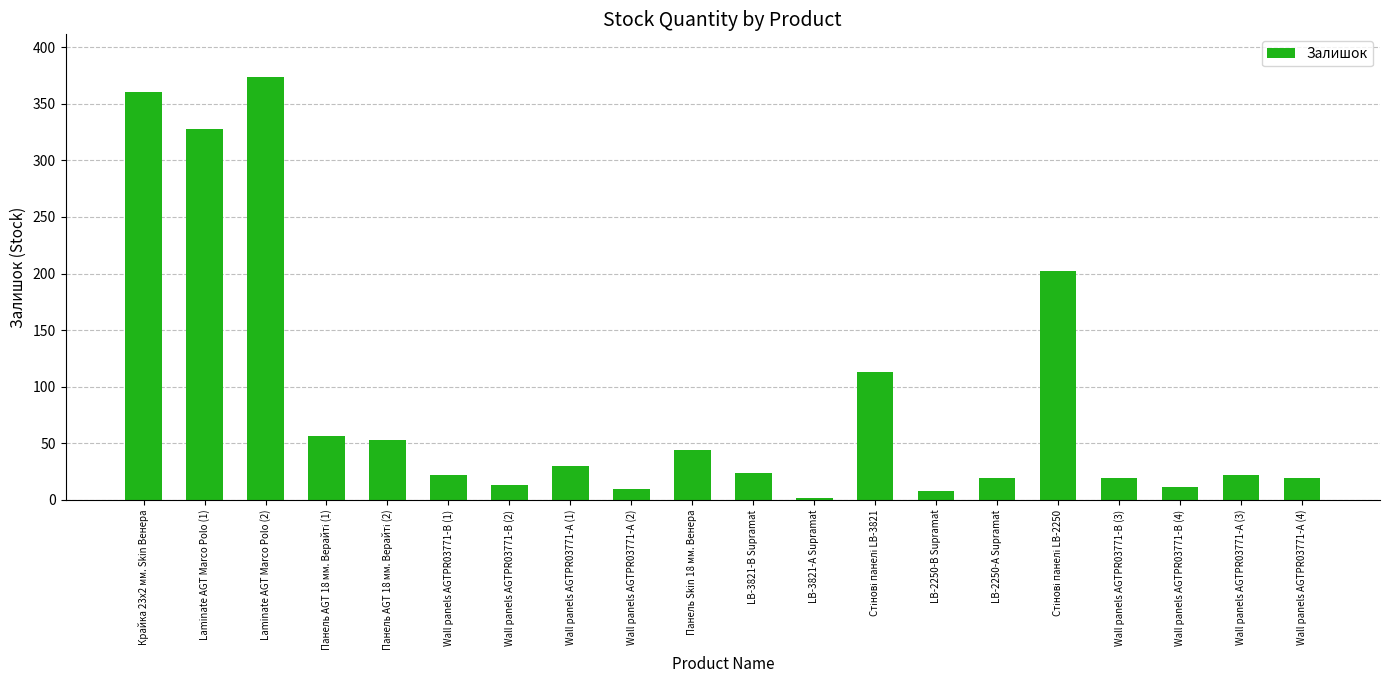

What is the sum of the values at Wall panels AGTPR03771-А (4) and Wall panels AGTPR03771-А (1)?

49